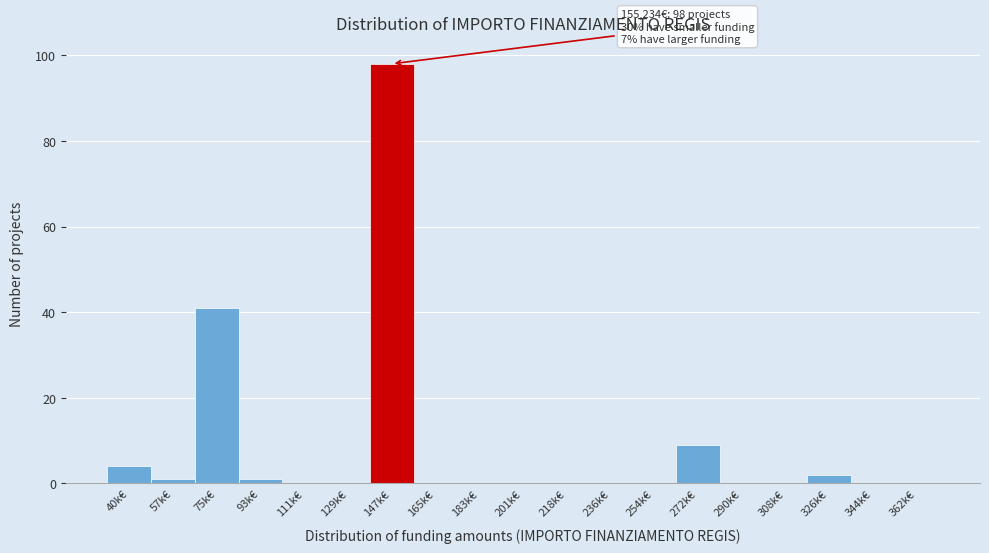

Reading left to right, transcribe all the data shown in this chart.

40k€=4	57k€=1	75k€=41	93k€=1	111k€=0	129k€=0	147k€=98	165k€=0	183k€=0	201k€=0	218k€=0	236k€=0	254k€=0	272k€=9	290k€=0	308k€=0	326k€=2	344k€=0	362k€=0